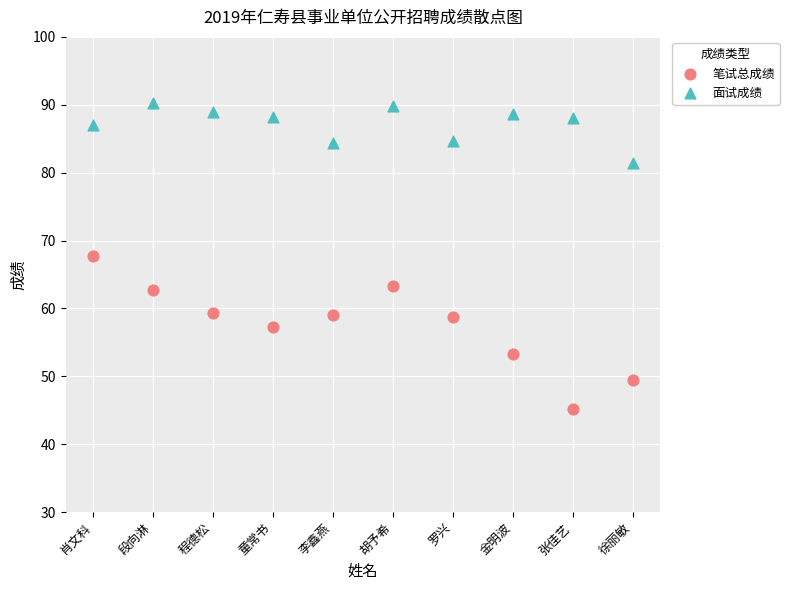

Which series has the largest Y range (max minus min)?

笔试总成绩